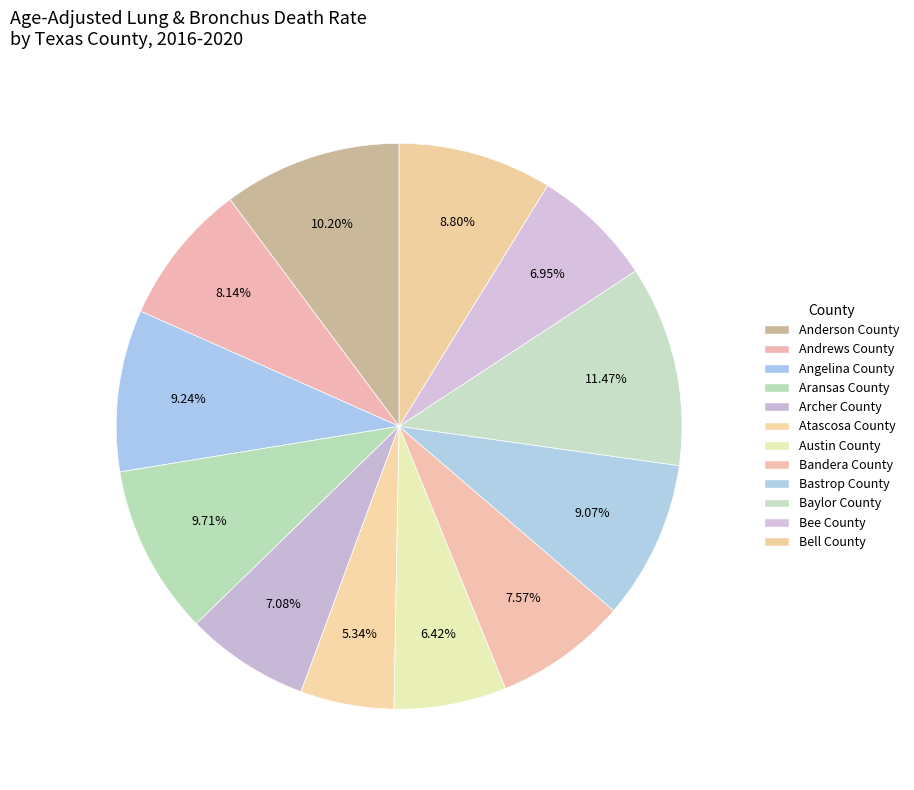

How many slices are in this pie chart?

12